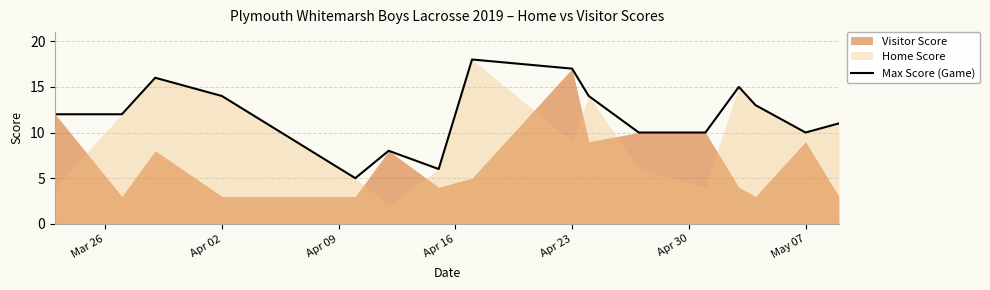

What is the lowest value of the Max Score (Game) series?

5